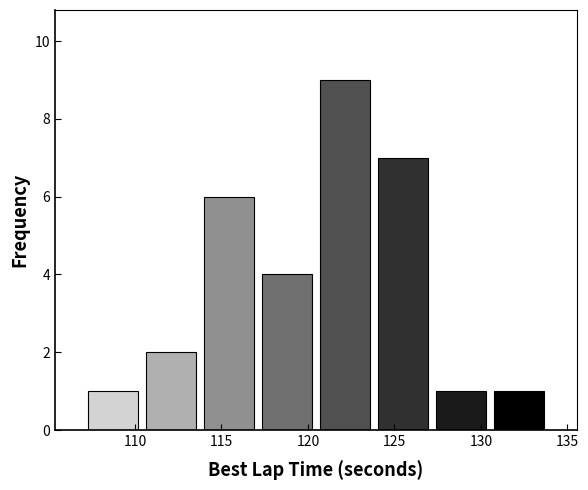

Over which range of the x-axis is the bar tallest?

120.5 to 124.0